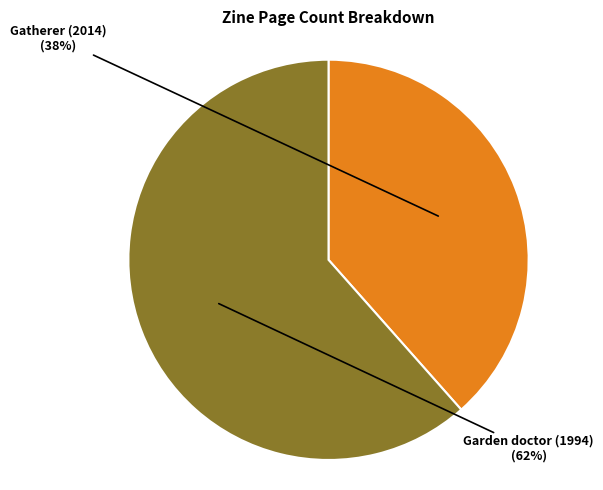

Which slice is the largest?

Garden doctor (1994)